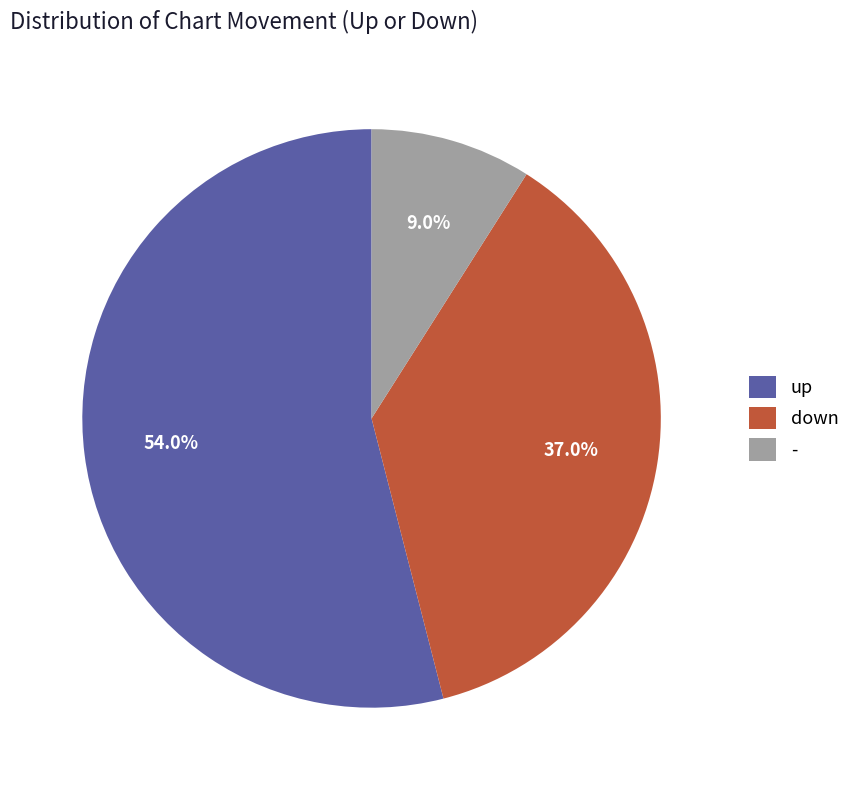

Which category has the biggest portion of the pie?

up